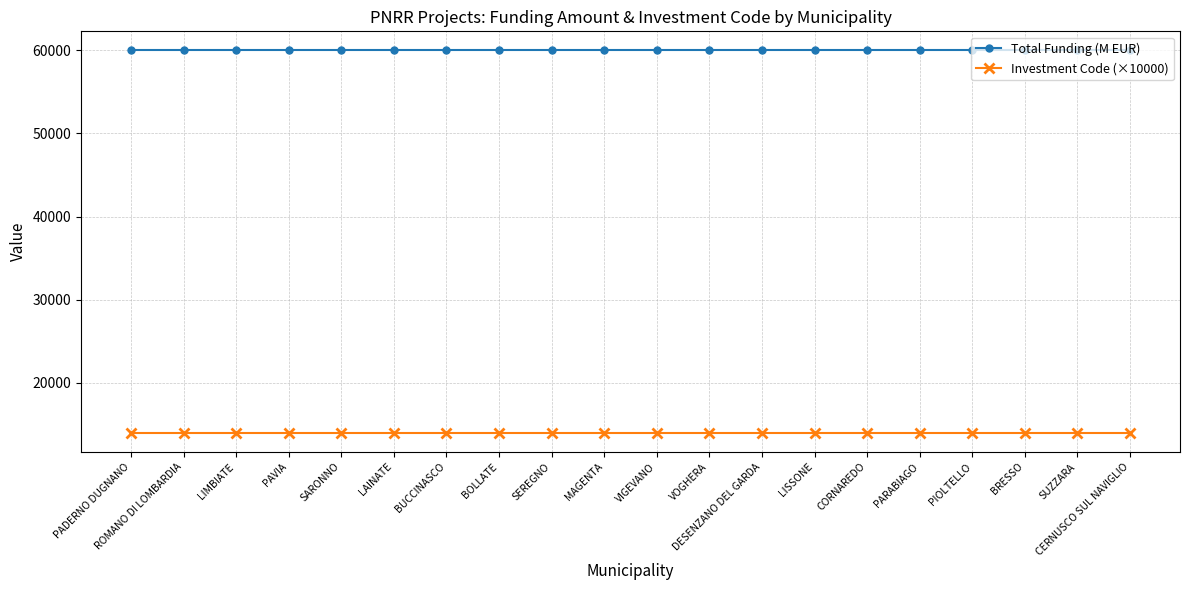

Which series has the largest total across all categories?

Total Funding (M EUR)